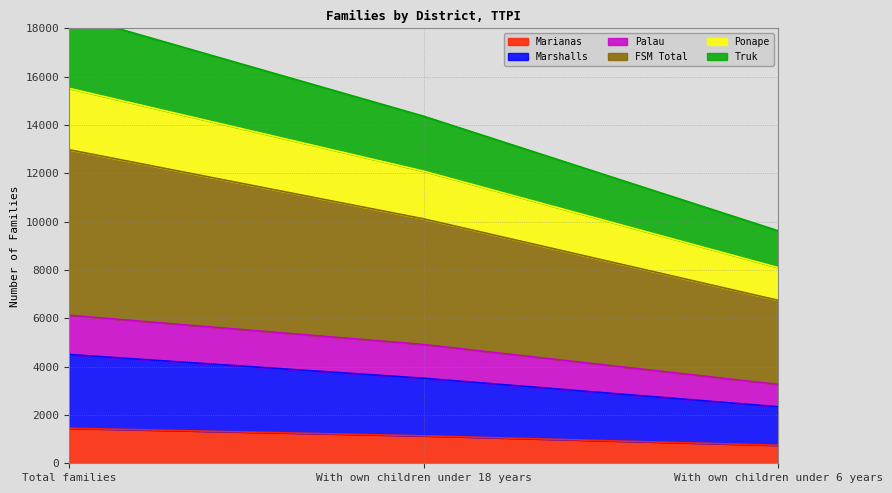

Does the chart display data point markers on the line(s)?

No